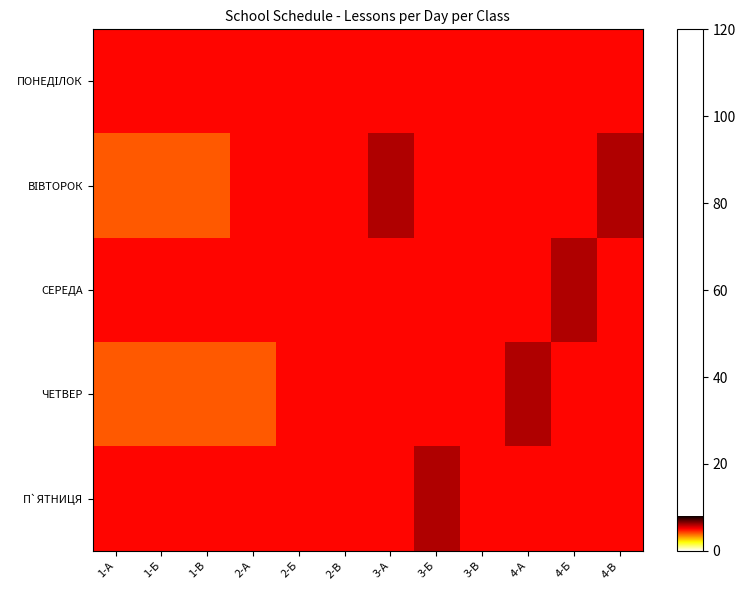

Rank the series by their maximum value, from lowest to highest.

ПОНЕДІЛОК, ВІВТОРОК, СЕРЕДА, ЧЕТВЕР, П`ЯТНИЦЯ